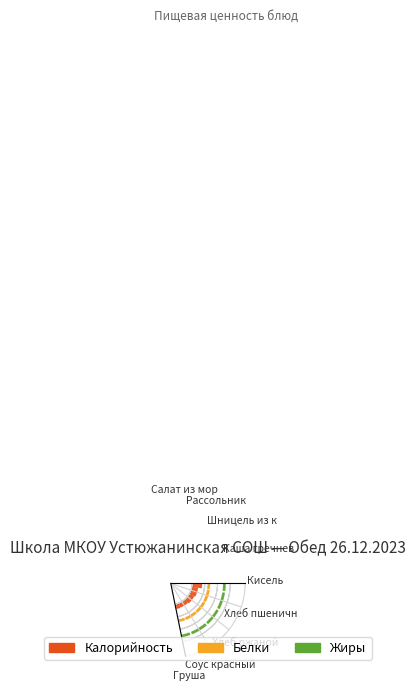

What is the sum of the Жиры values at Рассольник and Шницель из курицы?

12.1